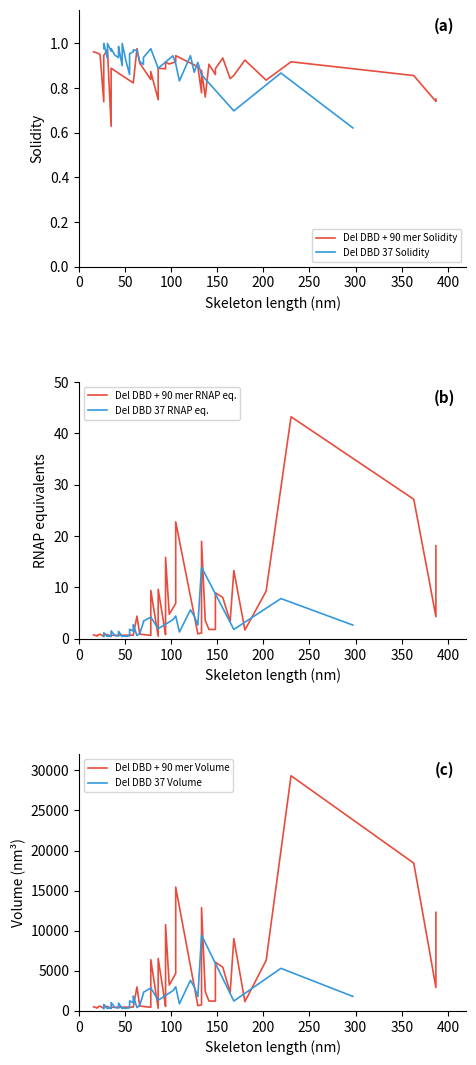

True or false: Del DBD + 90 mer RNAP eq. and Del DBD 37 Volume intersect in this chart.

False